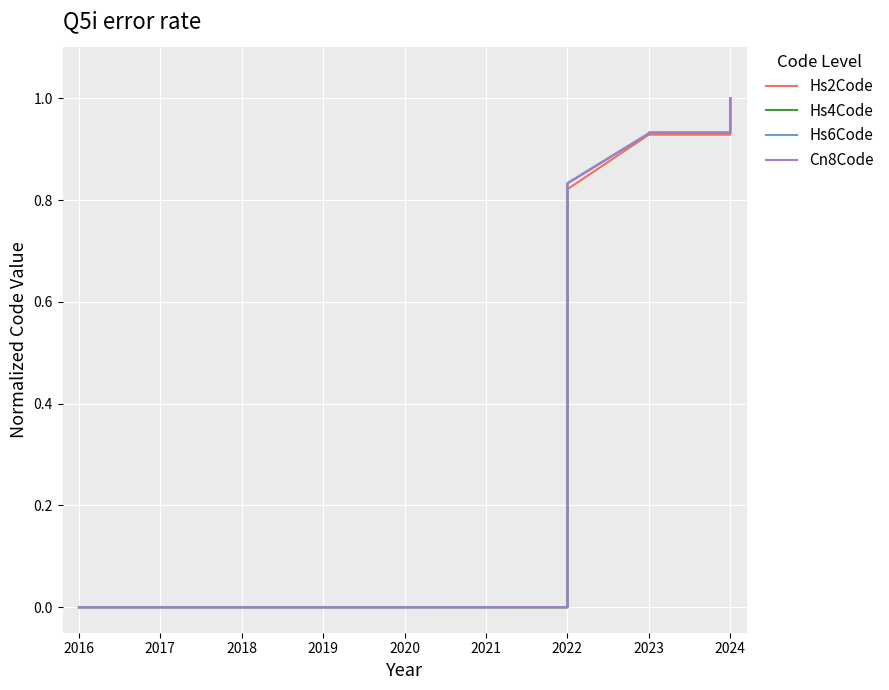

True or false: Hs6Code and Hs2Code cross at least once.

False